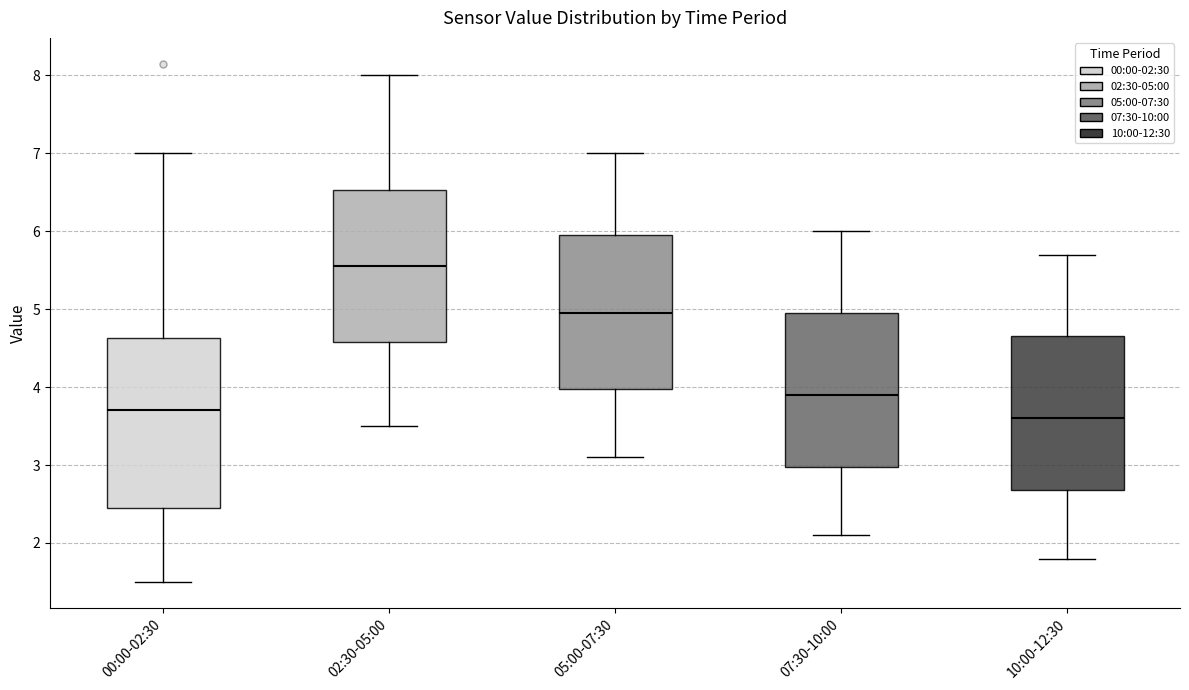

Which box's median line is the highest?

02:30-05:00